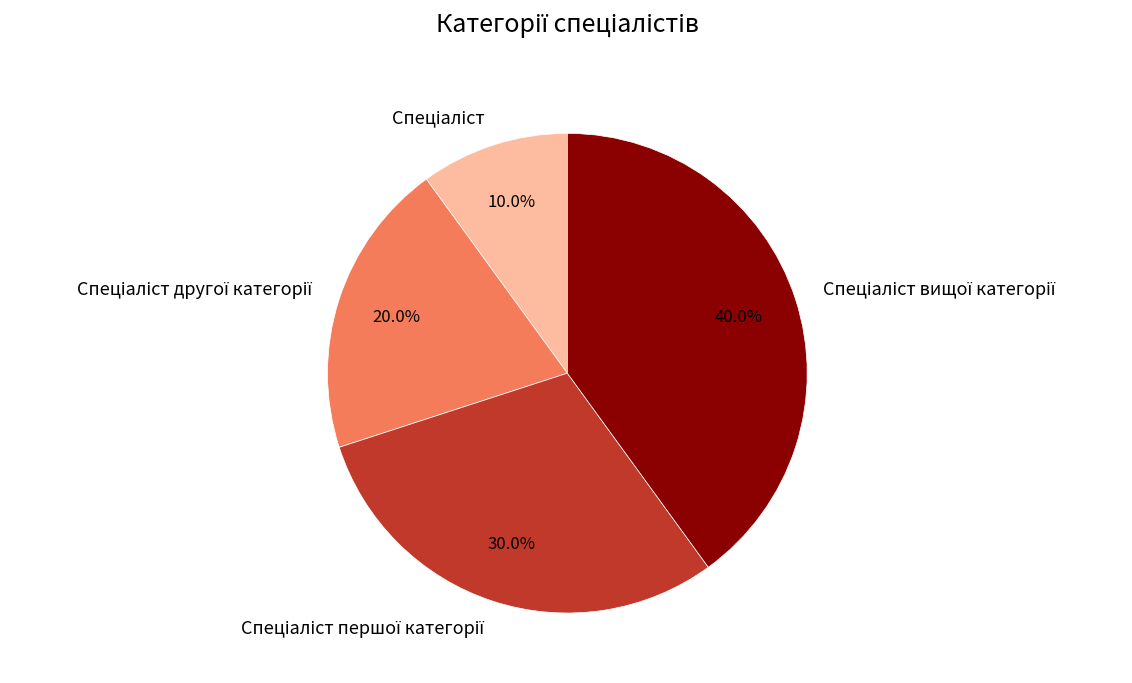

Is there any slice that represents more than half of the pie?

No